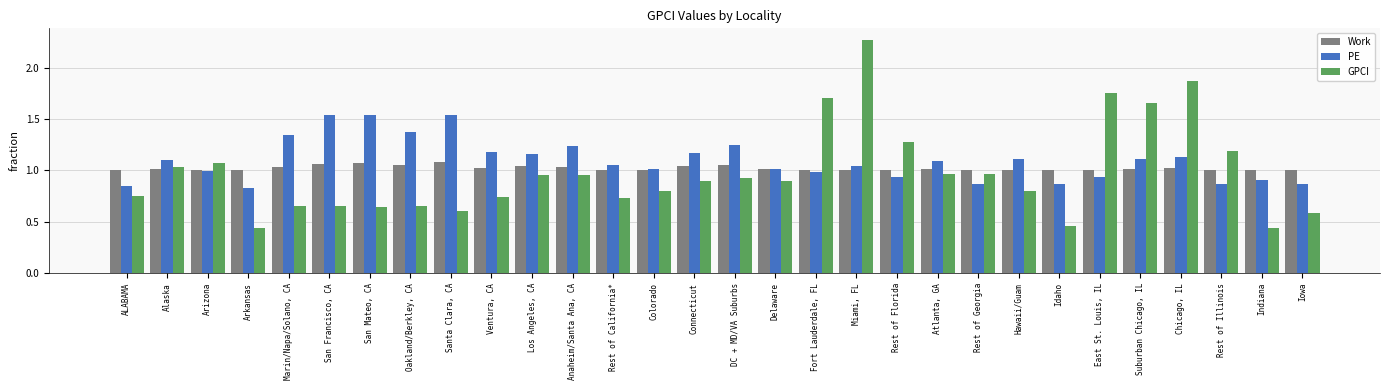

How many distinct data groups are displayed?

3